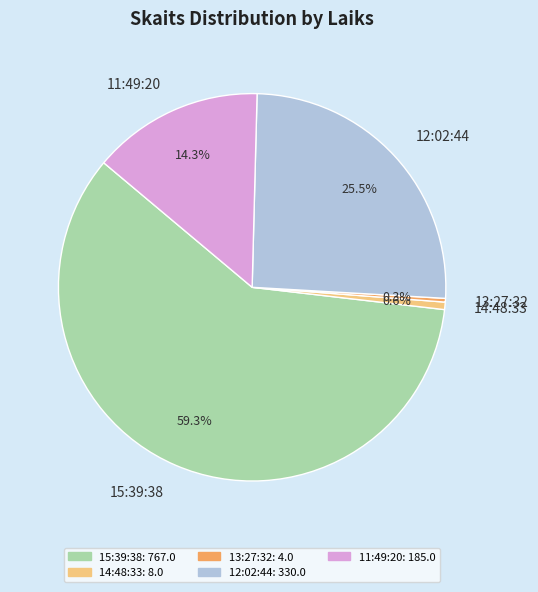

To the nearest percent, what is the combined percentage of 14:48:33 and 15:39:38?

60%